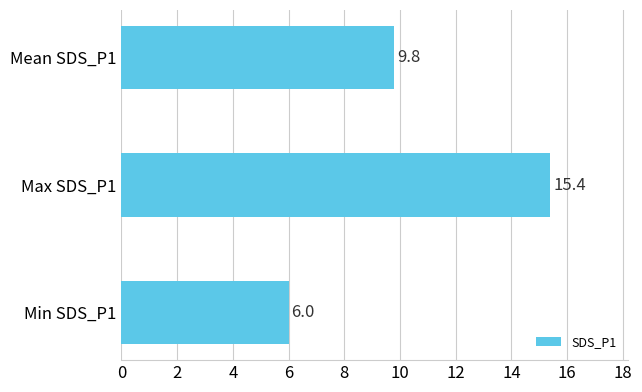

Reading bottom to top, what are all the values shown in this chart?

6.0	15.4	9.8